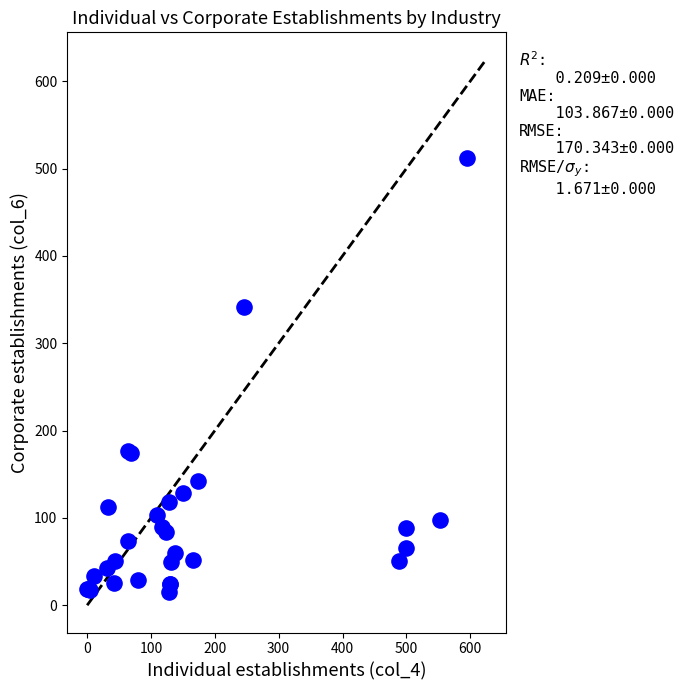

What Y value in the scatter plot is closest to 263?

341